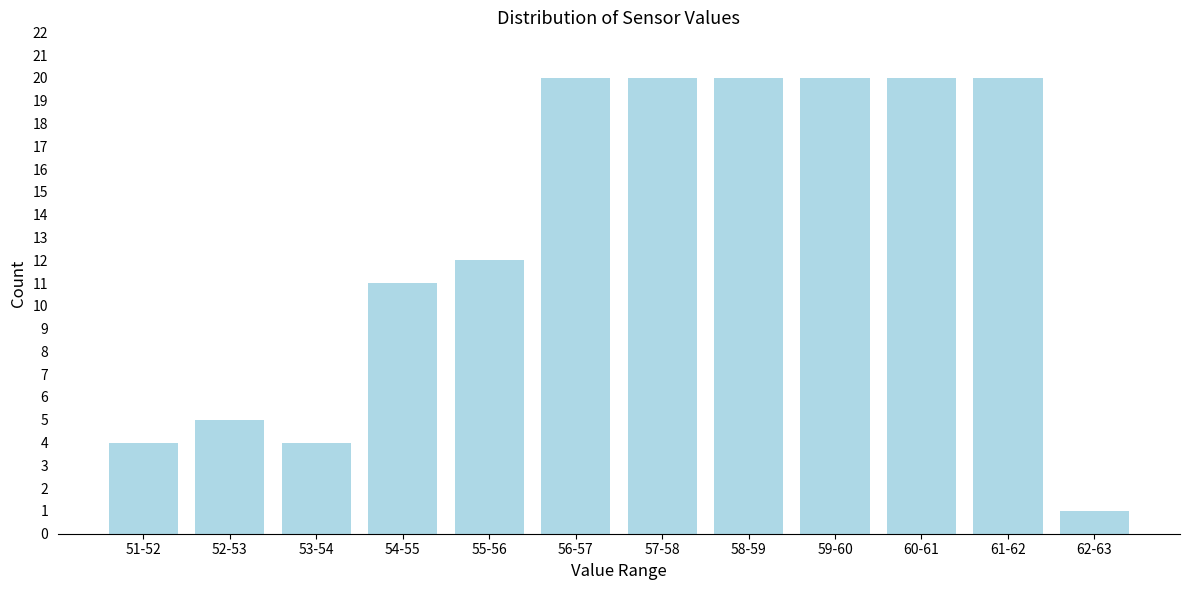

Reading left to right, transcribe all the data shown in this chart.

51-52=4	52-53=5	53-54=4	54-55=11	55-56=12	56-57=20	57-58=20	58-59=20	59-60=20	60-61=20	61-62=20	62-63=1